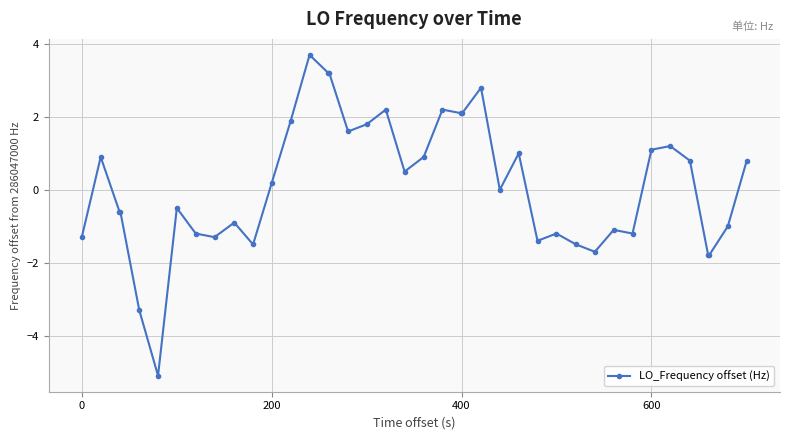

True or false: the data has more than 2 interior local peaks.

True